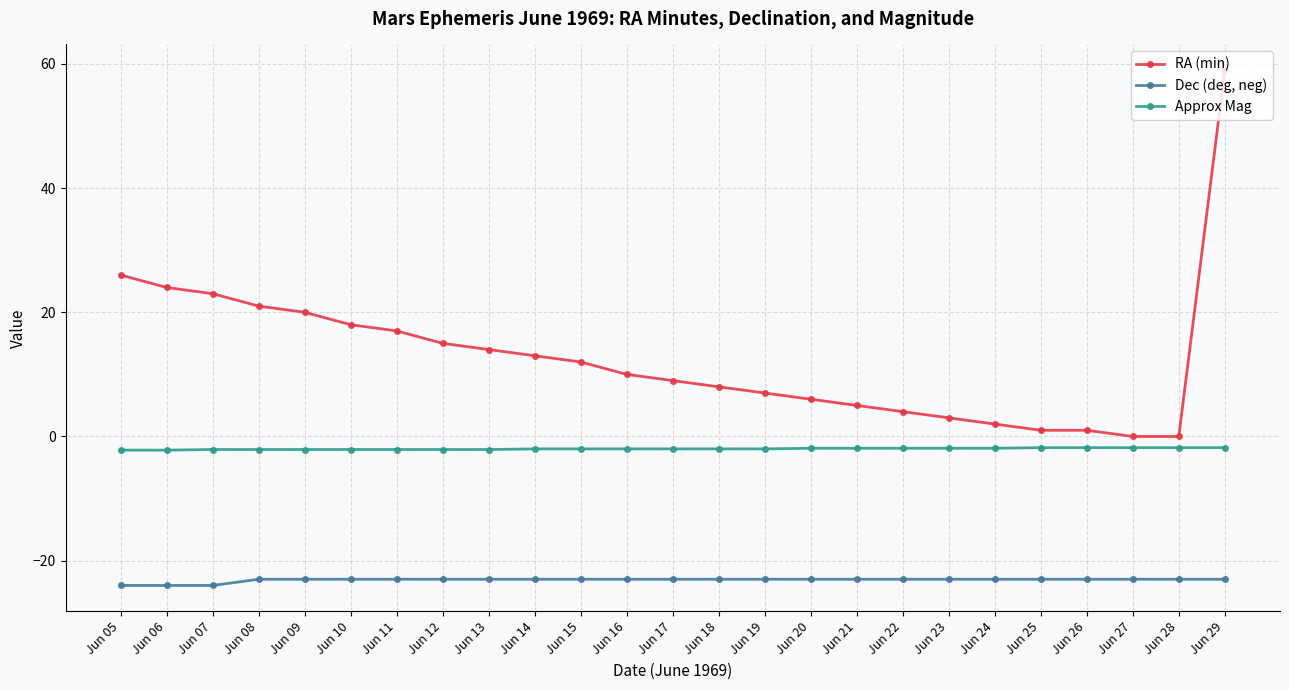

Between Jun 23 and Jun 26, which series saw the biggest shift?

RA (min)